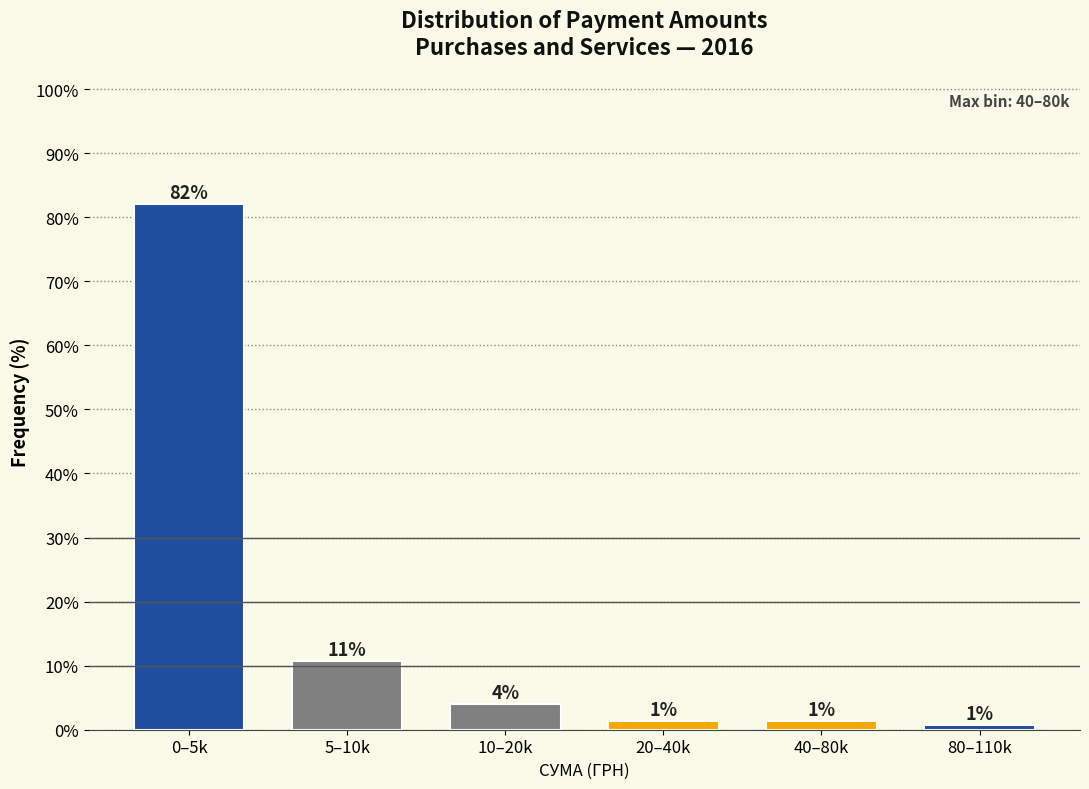

How many bars are there in total?

6